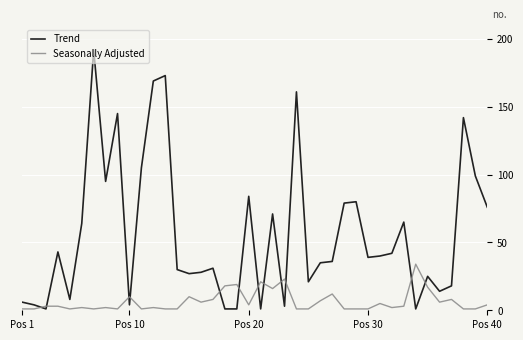

Which series has the widest spread of values?

Trend